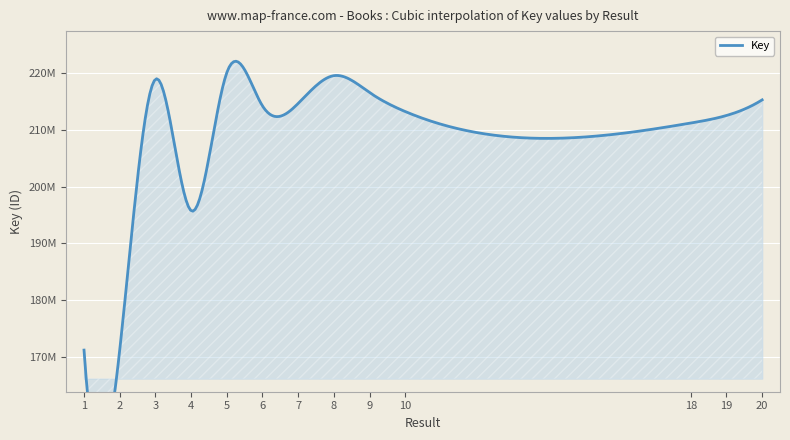

Rank the categories by value from lowest to highest.

2, 1, 4, 18, 19, 10, 6, 7, 20, 9, 3, 8, 5